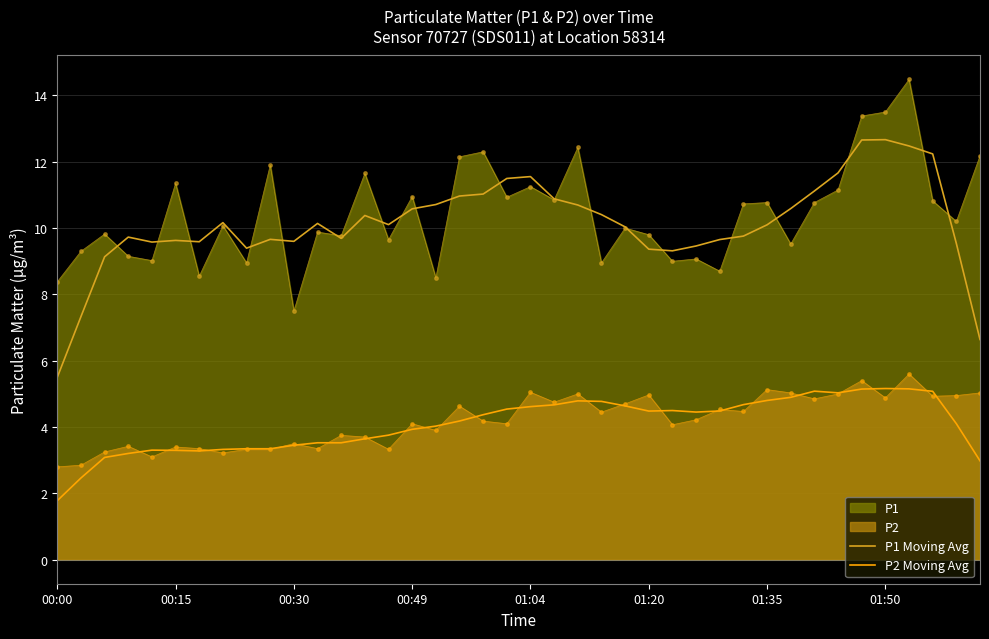

Does the chart have visible grid lines?

Yes